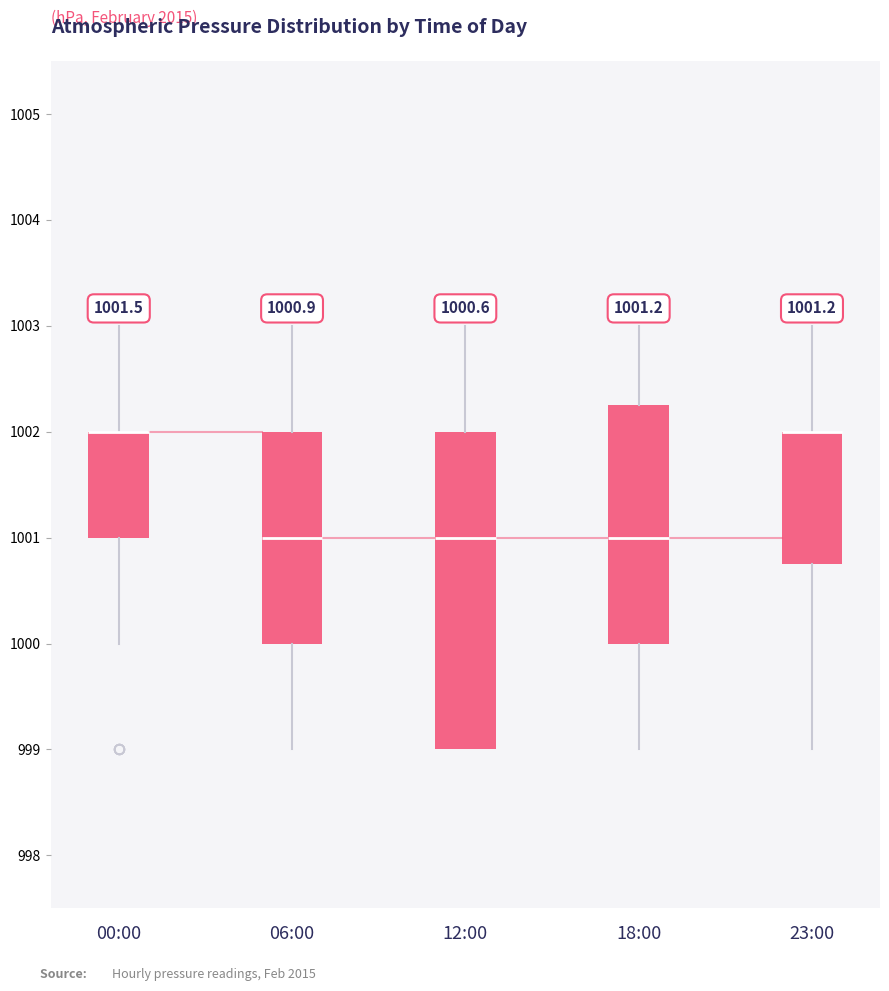

Comparing the boxes themselves (not the whiskers), which one is the tallest?

12:00